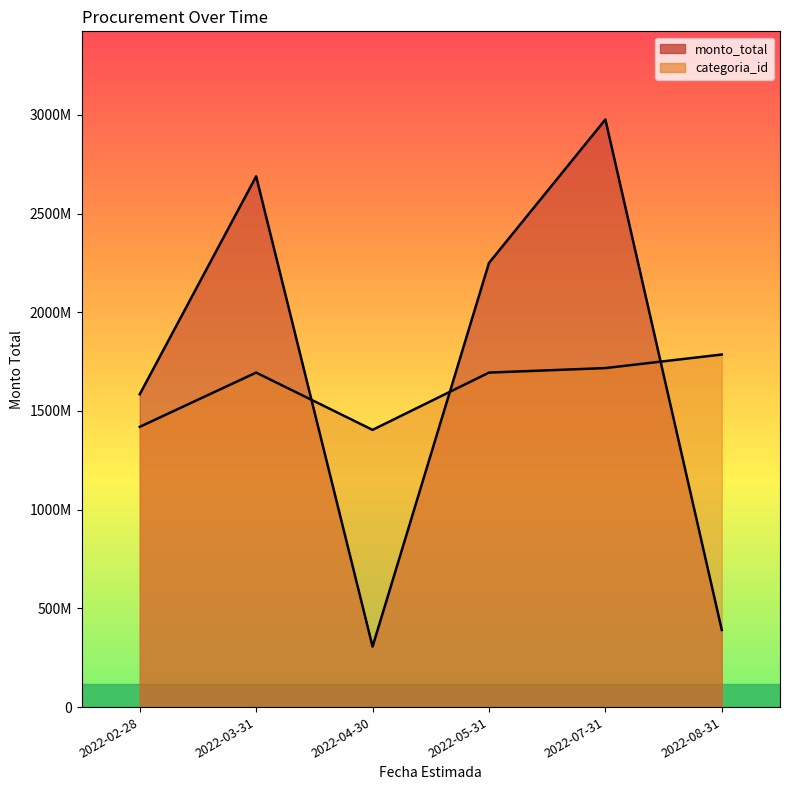

How many times do categoria_id and monto_total cross each other?

3